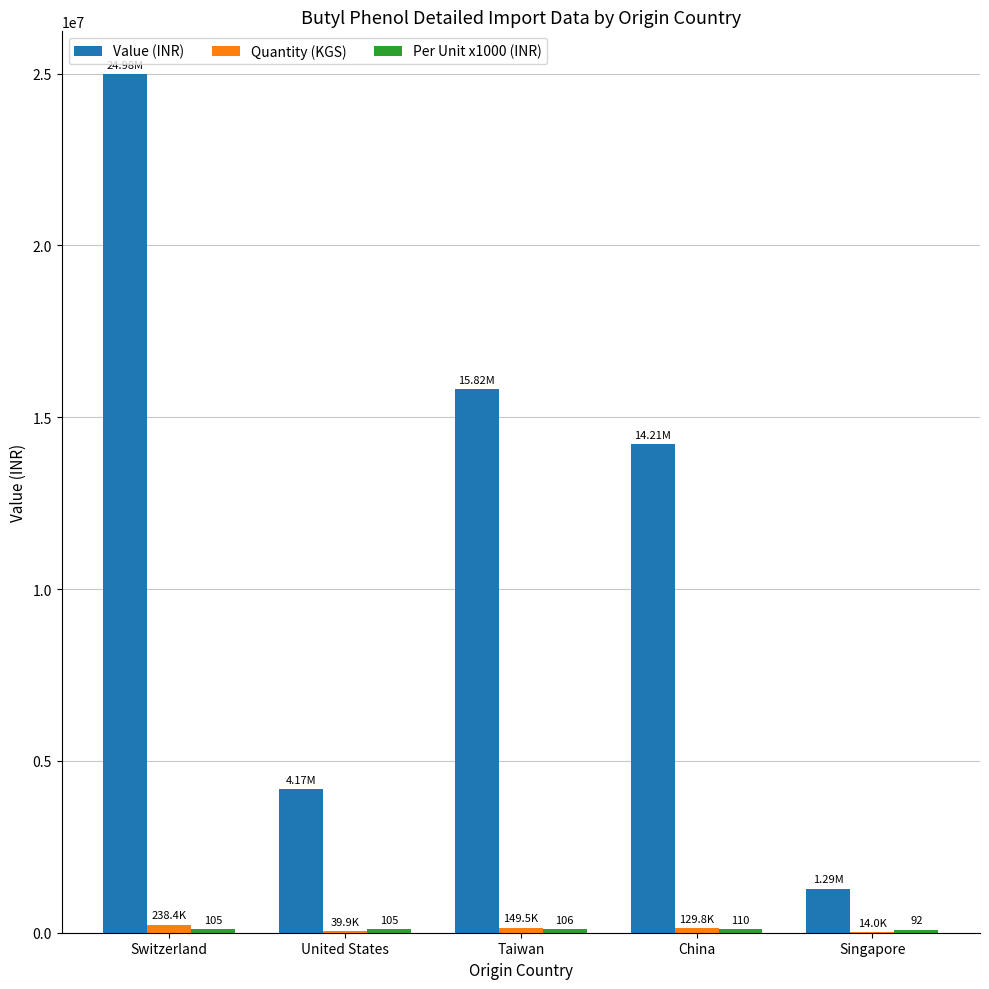

At which label is Value (INR) closest to 13133350?

China